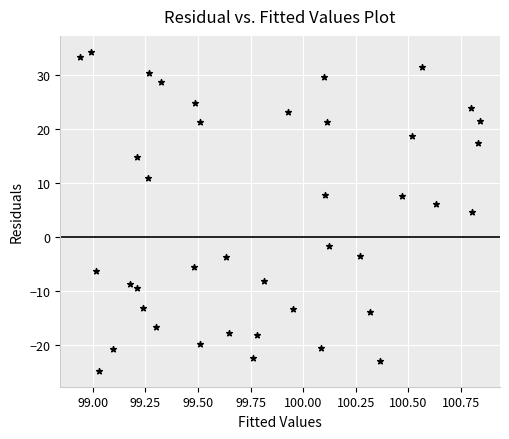

What is the range of Y values (max minus min)?

58.9